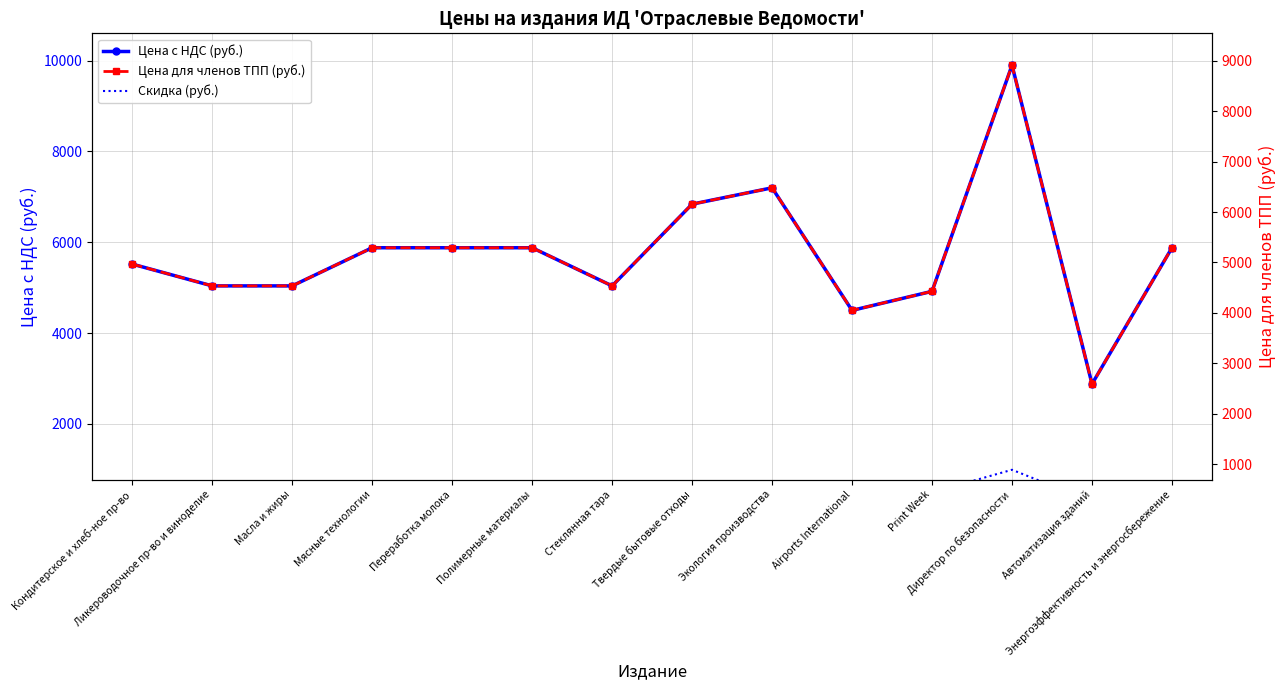

True or false: Скидка (руб.) has a value of 588 at Энергоэффективность и энергосбережение.

True